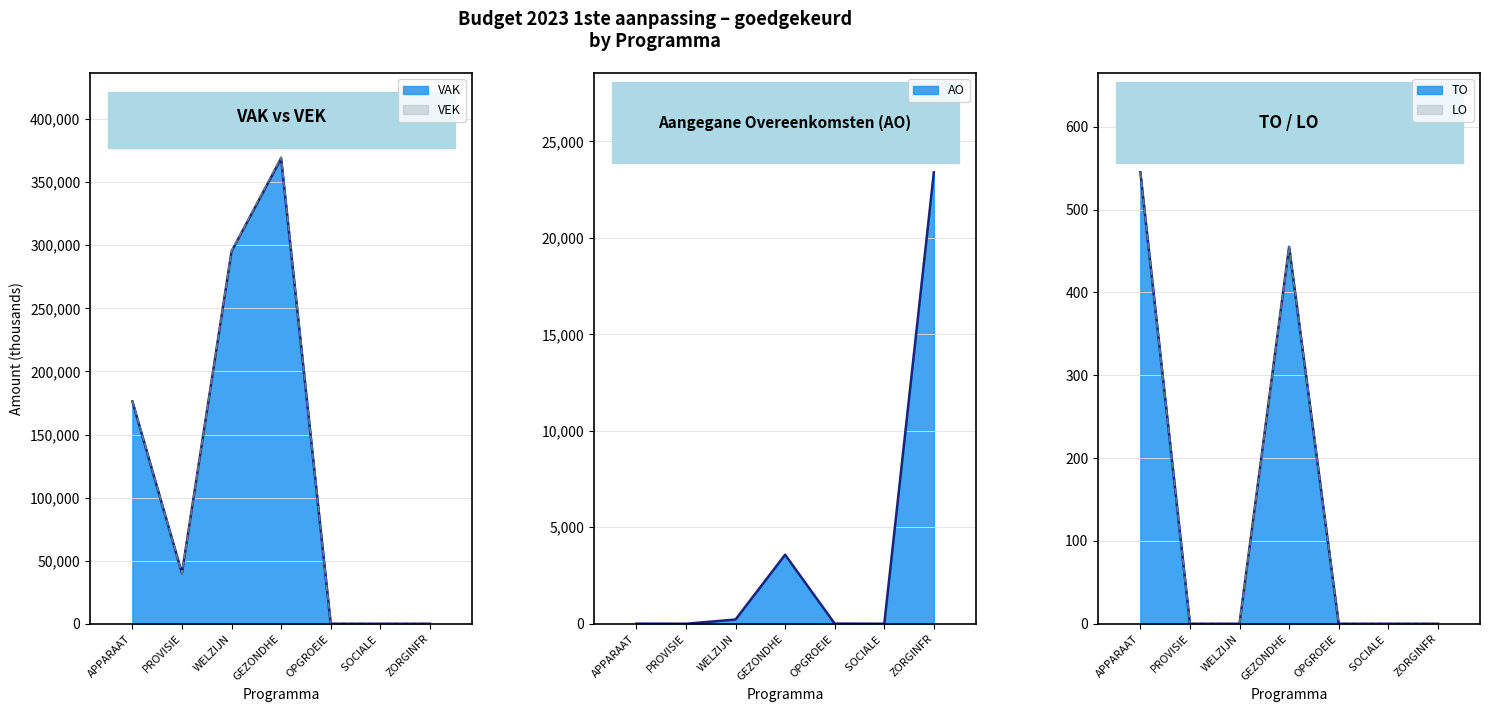

Is it true that VAK equals 180881 at ZORGINFR?

False